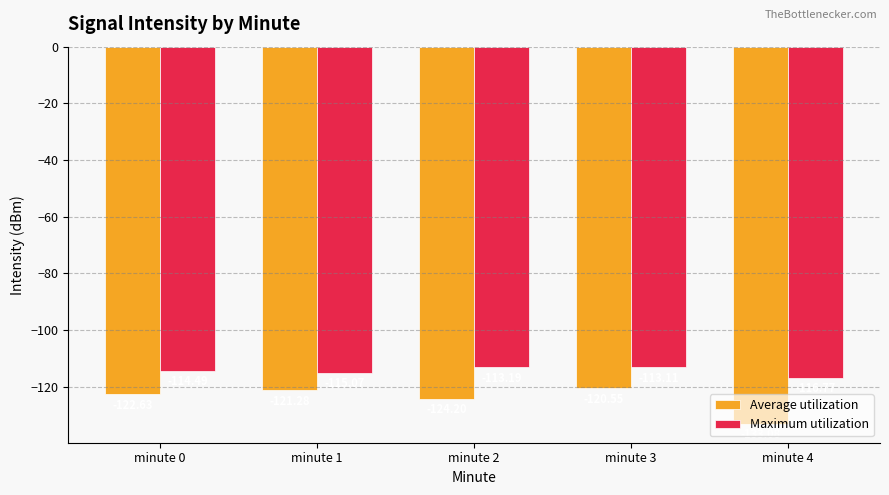

Which series has the largest total across all categories?

Maximum utilization